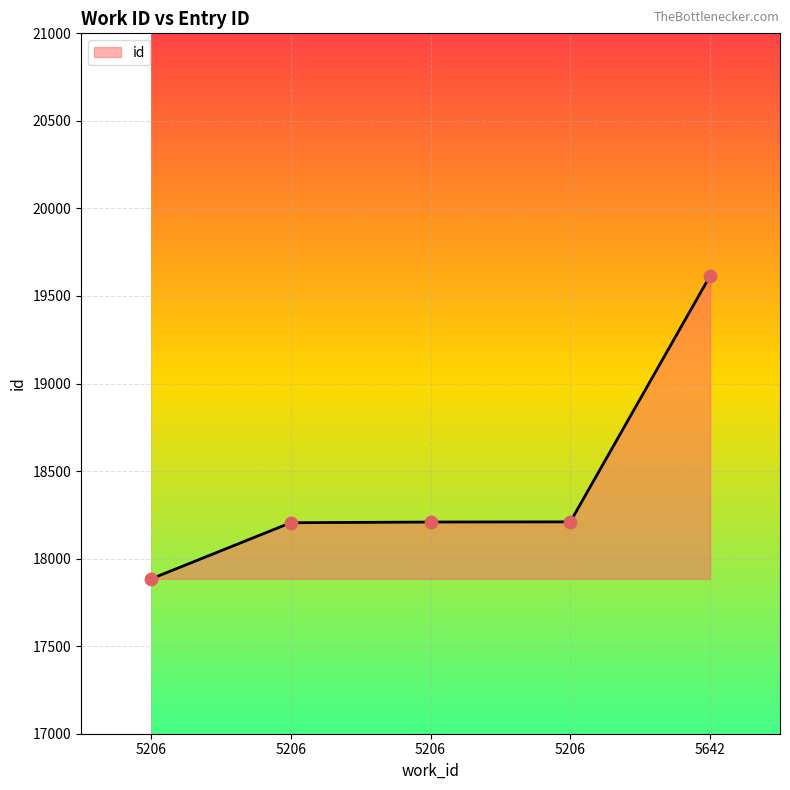

Approximately how many times larger is the value at 5206 compared to 5642?

0.9